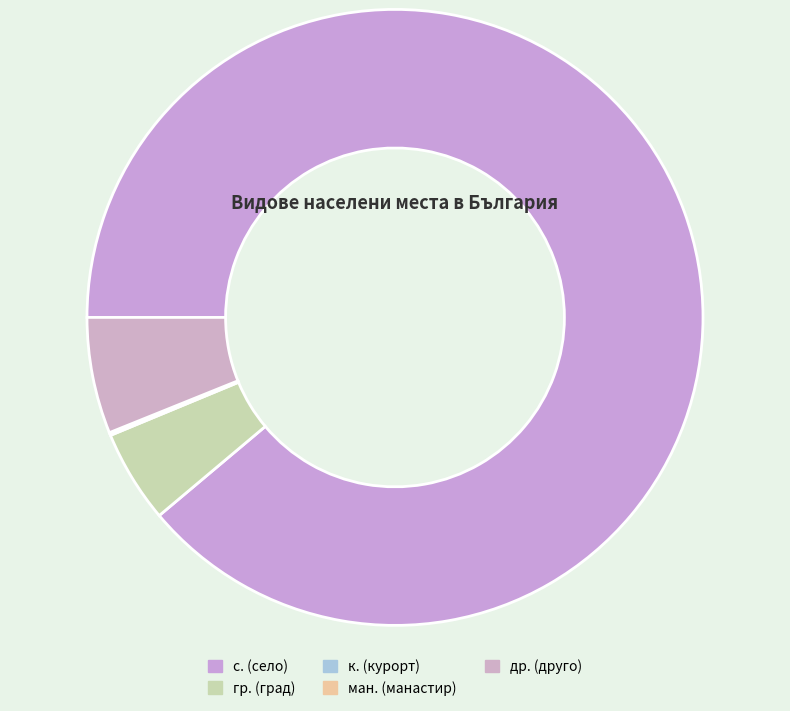

Does any single category account for the majority?

Yes